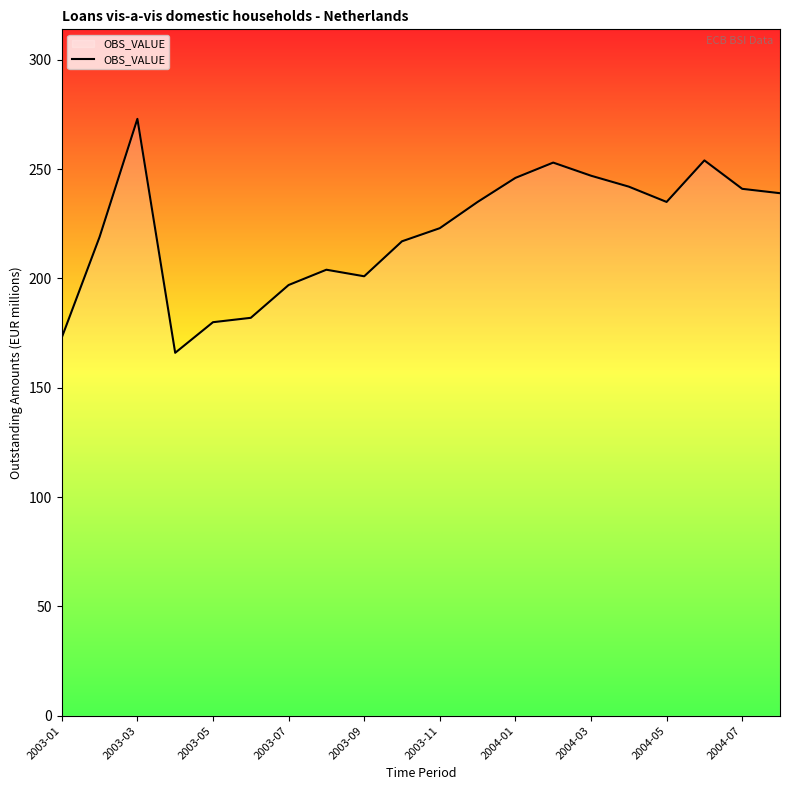

What is the difference between the maximum and minimum values?

107